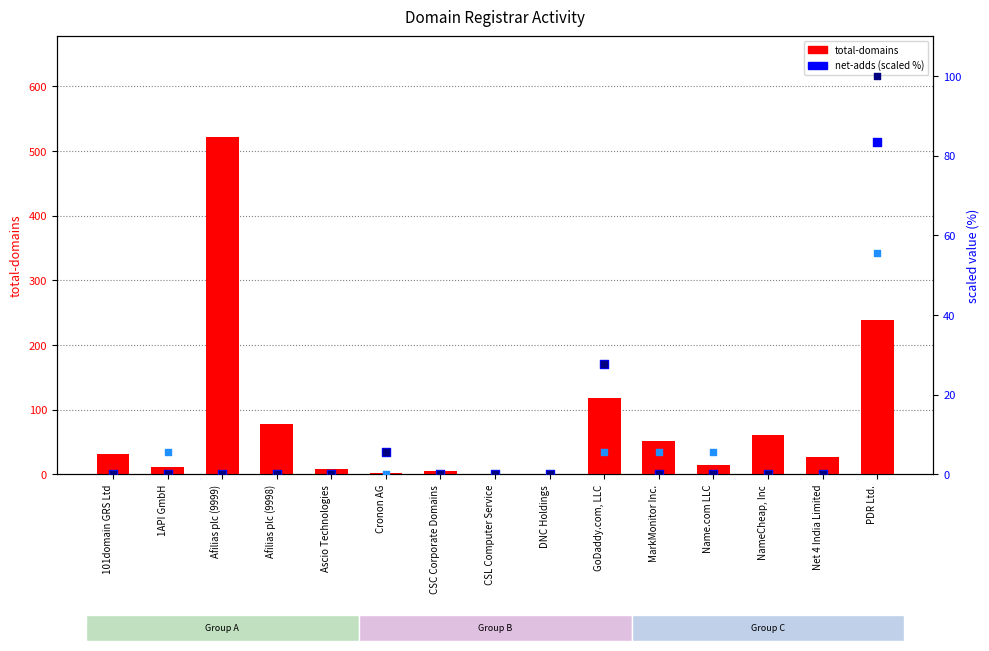

Which series reaches the minimum Y coordinate?

net-adds-1-yr (scaled)